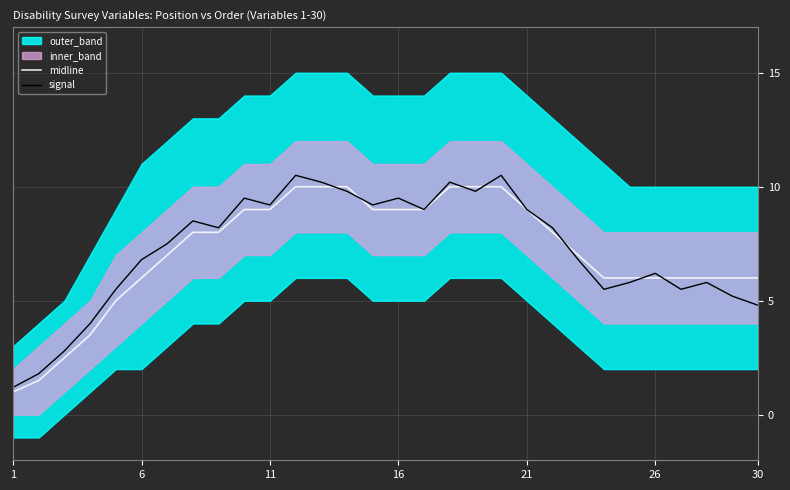

At how many categories does at least one series exceed 1?

30